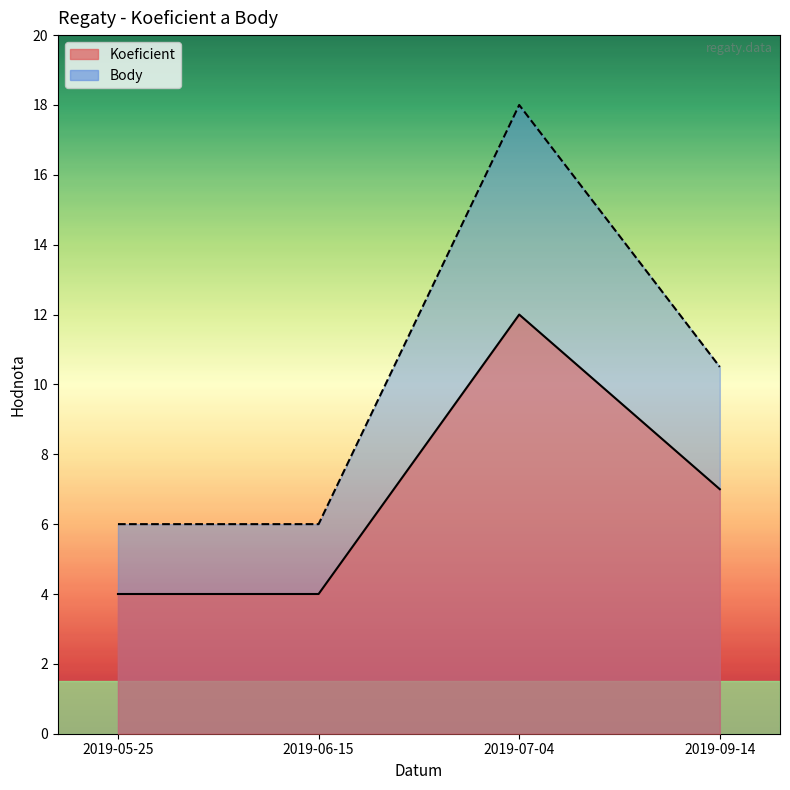

What position from the left is 2019-09-14?

4